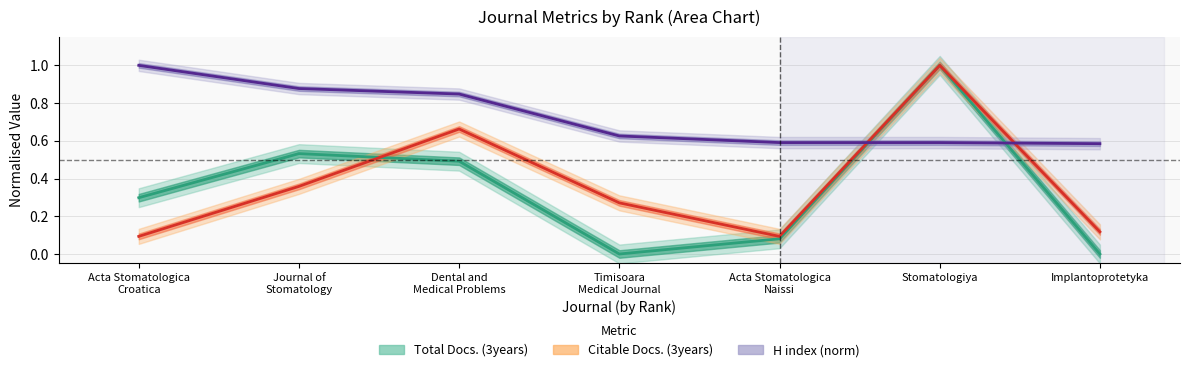

What is the label of the 7th point from the left?

Implantoprotetyka